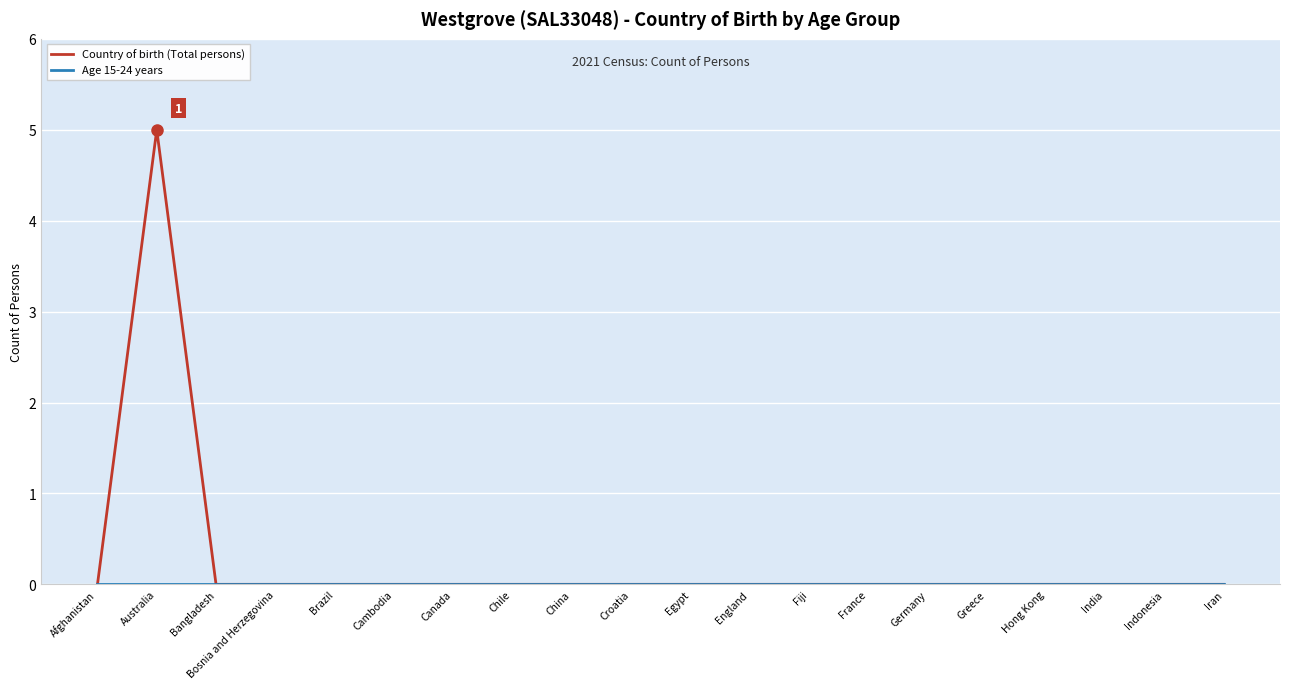

Which series has the widest spread of values?

Country of birth (Total persons)